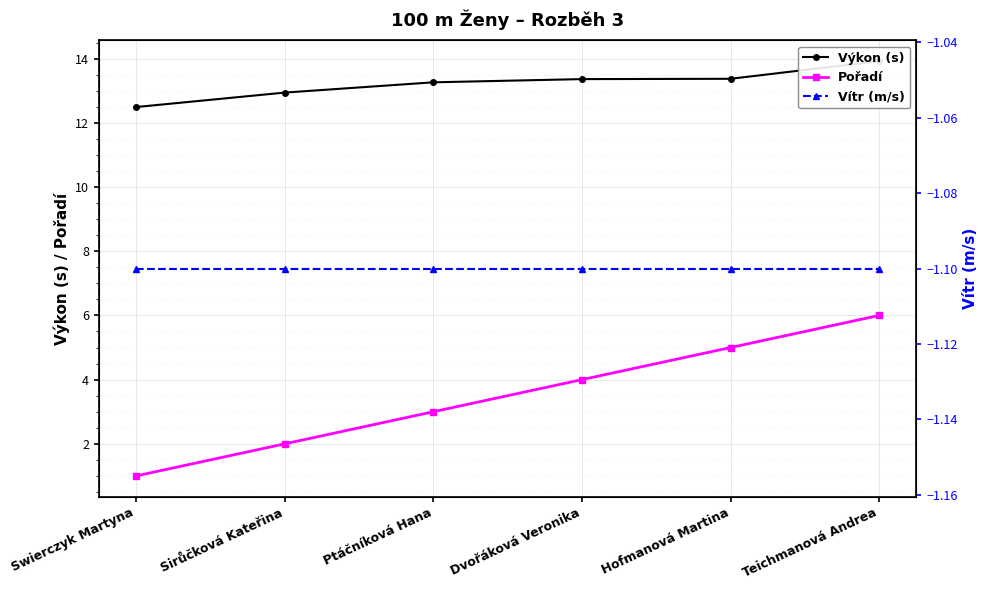

What is the average value of the Pořadí series?

3.5